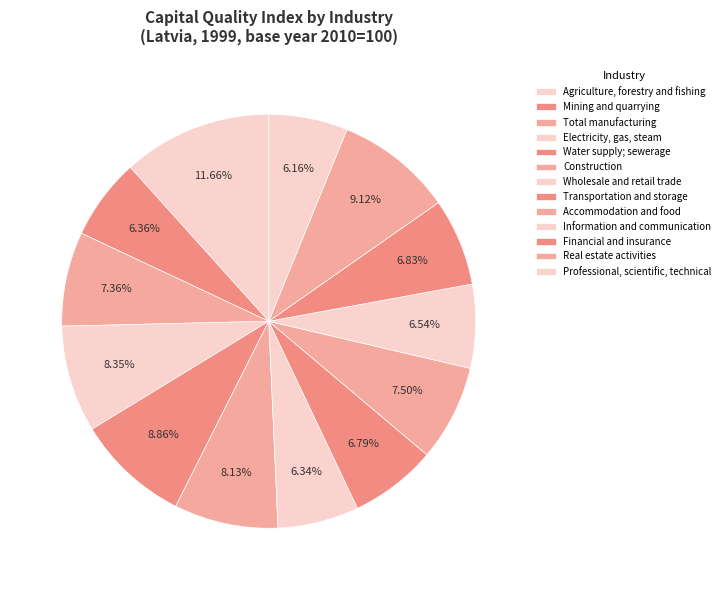

To the nearest percent, what is the difference between the largest and smallest slice percentages?

5%